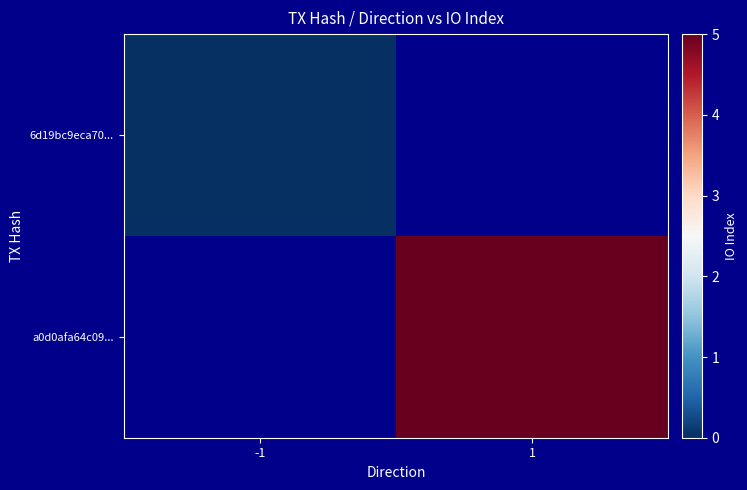

At how many categories does at least one series exceed 1?

1